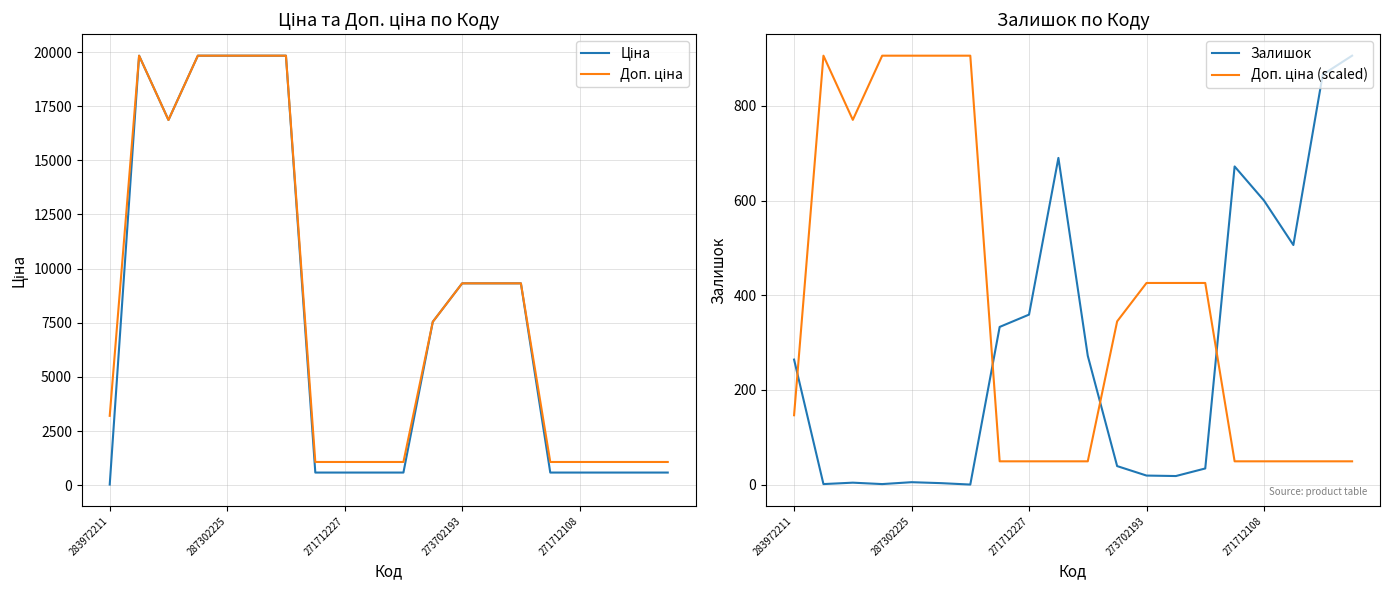

Is it true that Залишок equals 359.0 at 271712227?

True